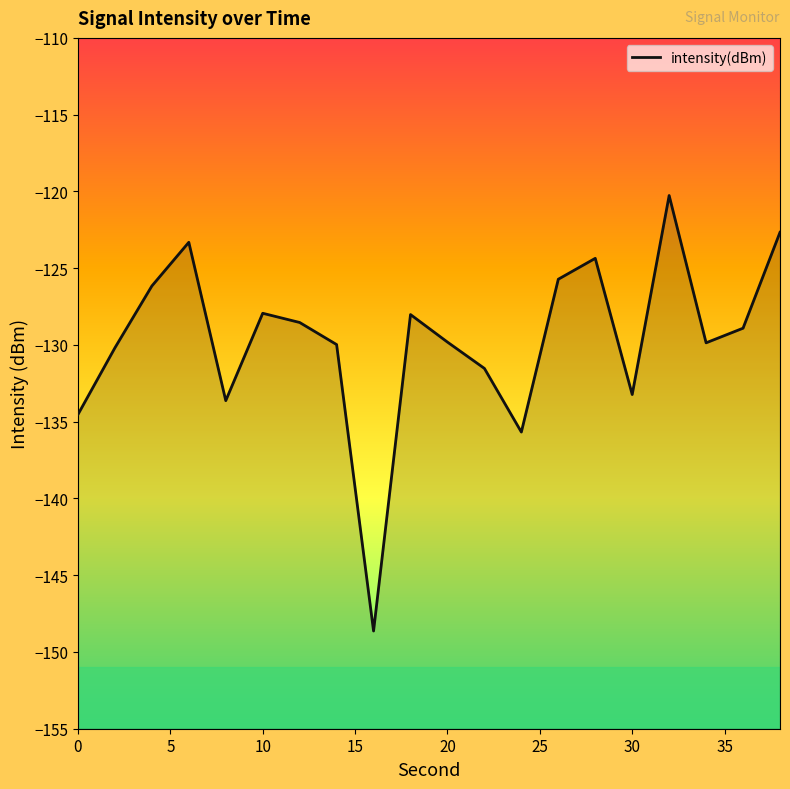

What is the approximate value at 30?

-133.2